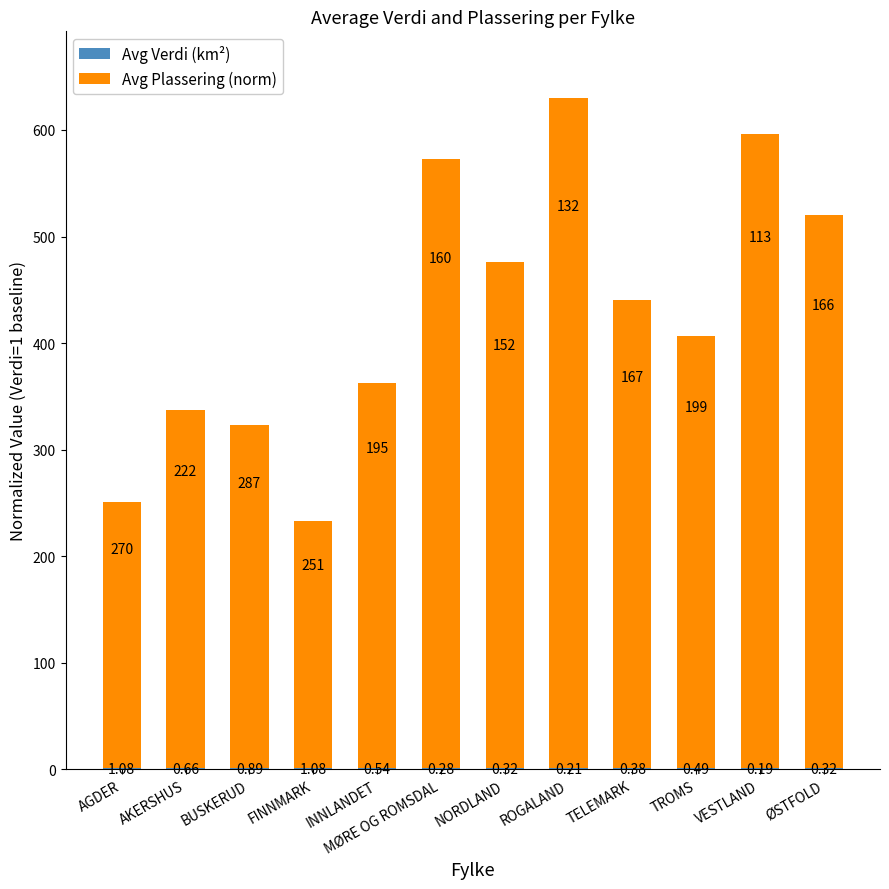

Does the chart contain stacked bars?

Yes